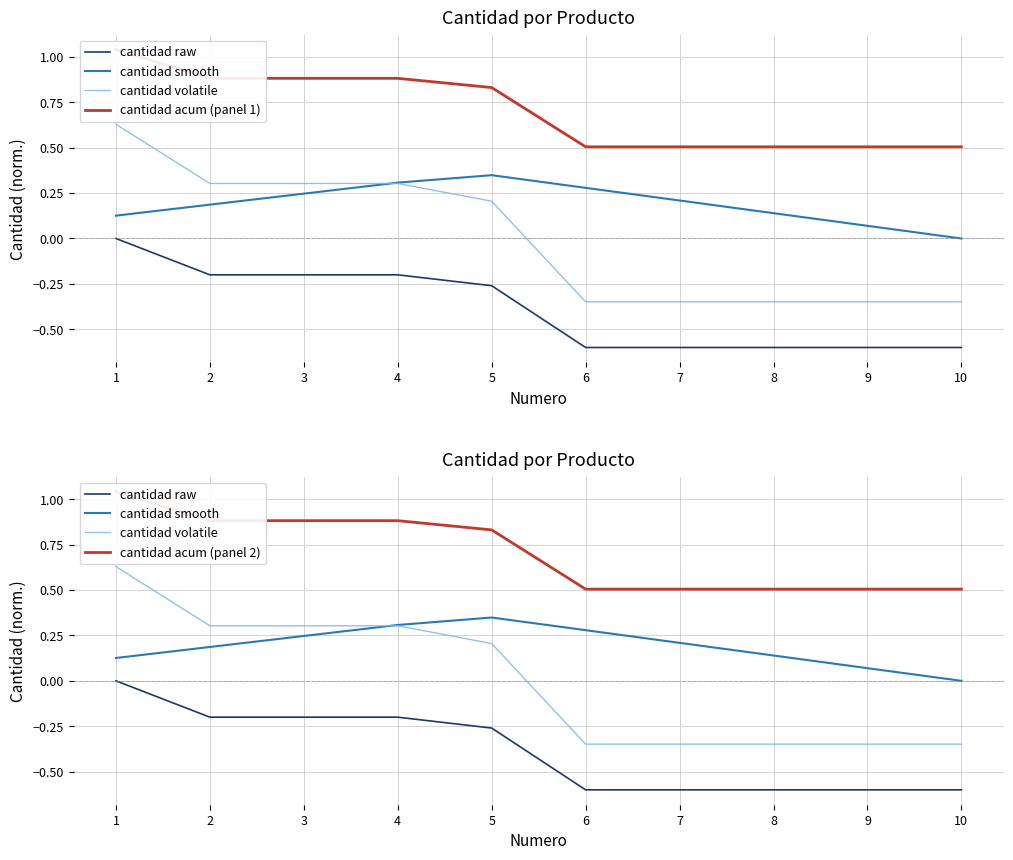

What is the approximate value of cantidad raw at 8?

-0.6